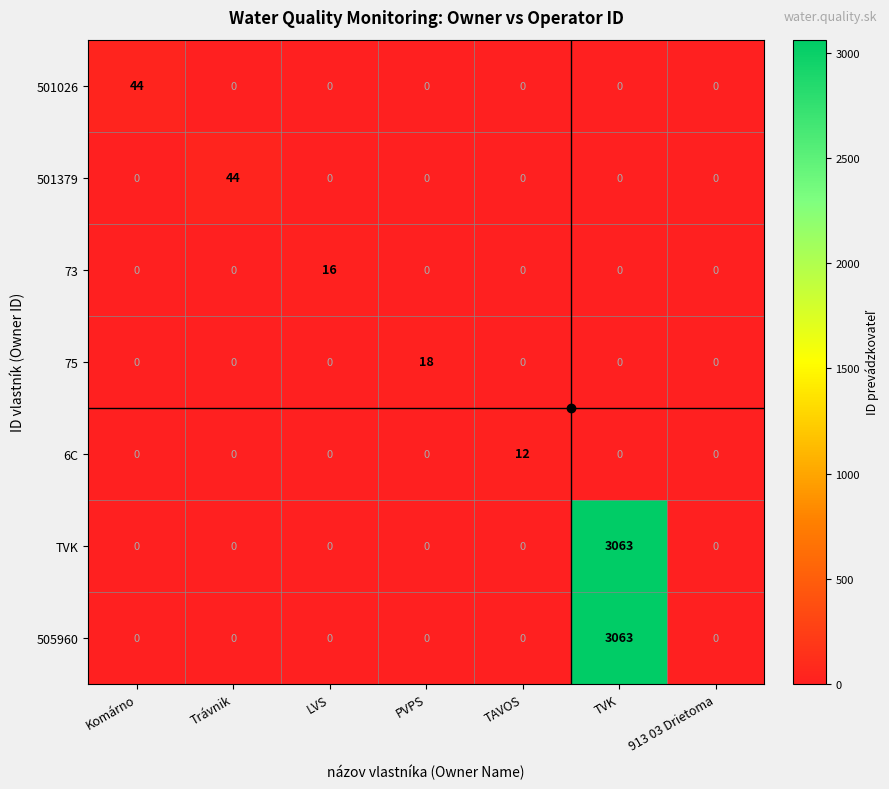

Which category has the highest value in the 73 series?

LVS